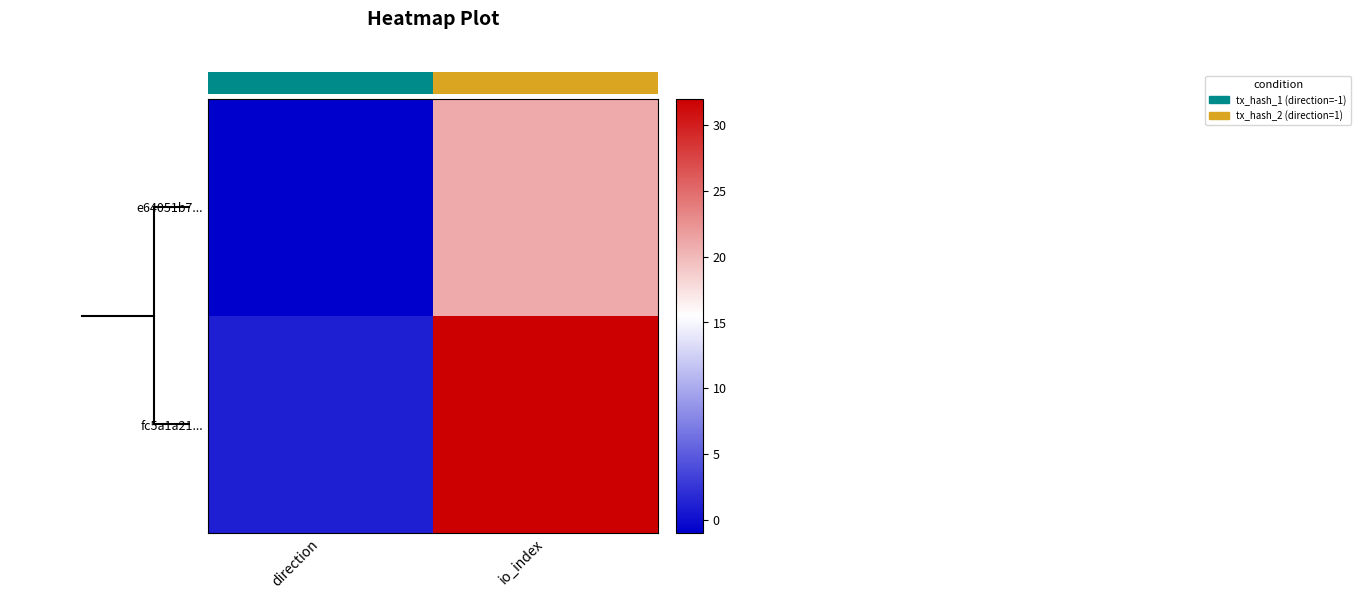

What is the lowest value of the fc5a1a21... series?

1